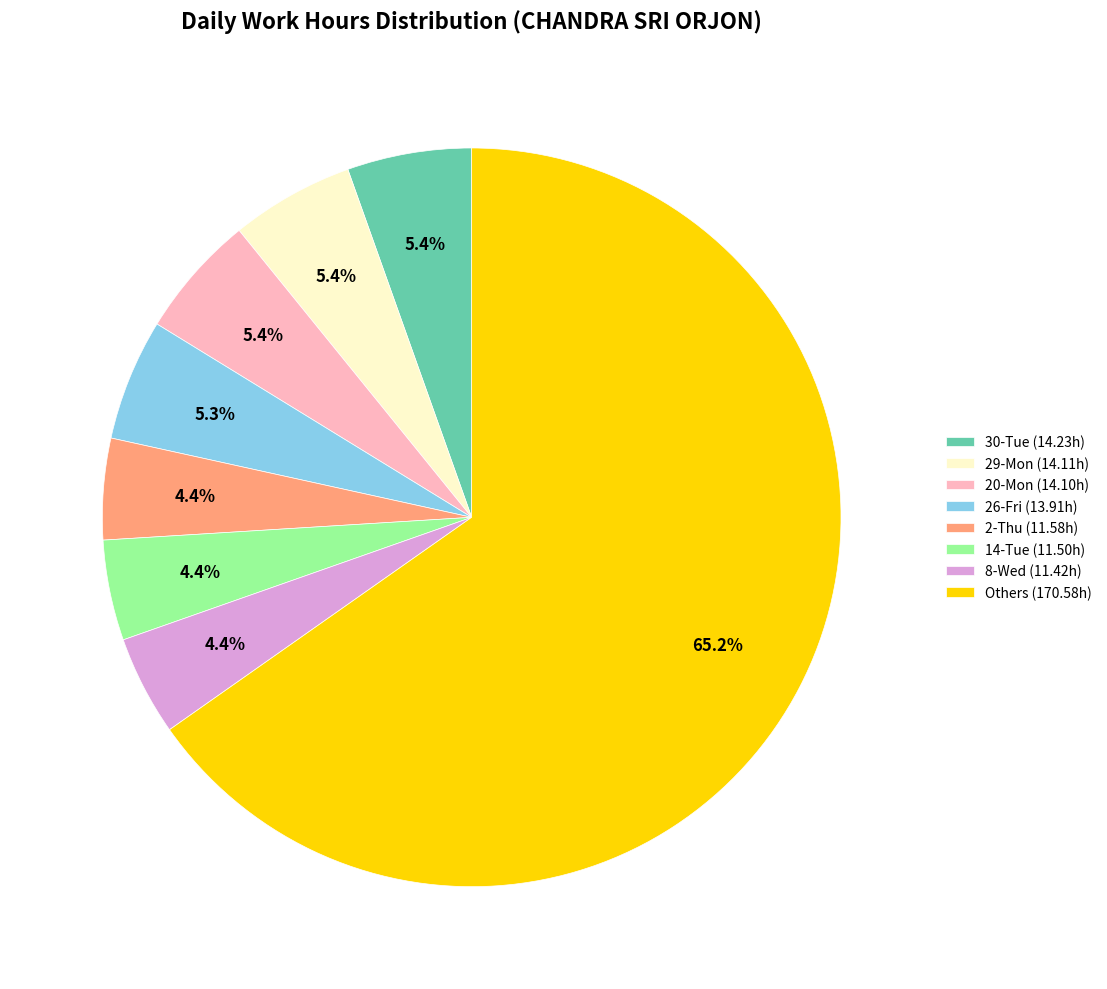

Between 20-Mon (14.10h) and 8-Wed (11.42h), which is larger?

20-Mon (14.10h)